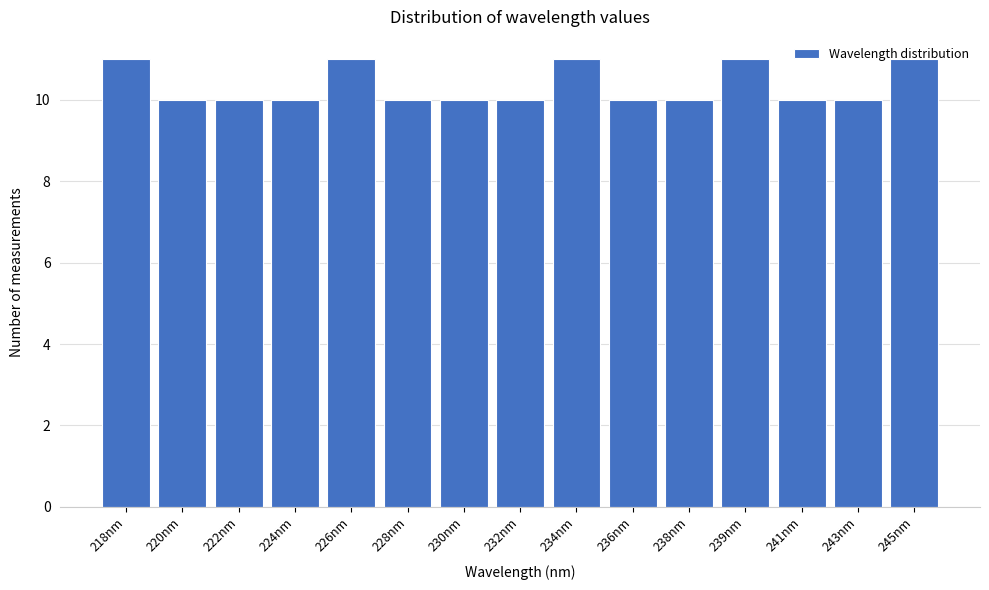

What is the smallest value displayed?

10